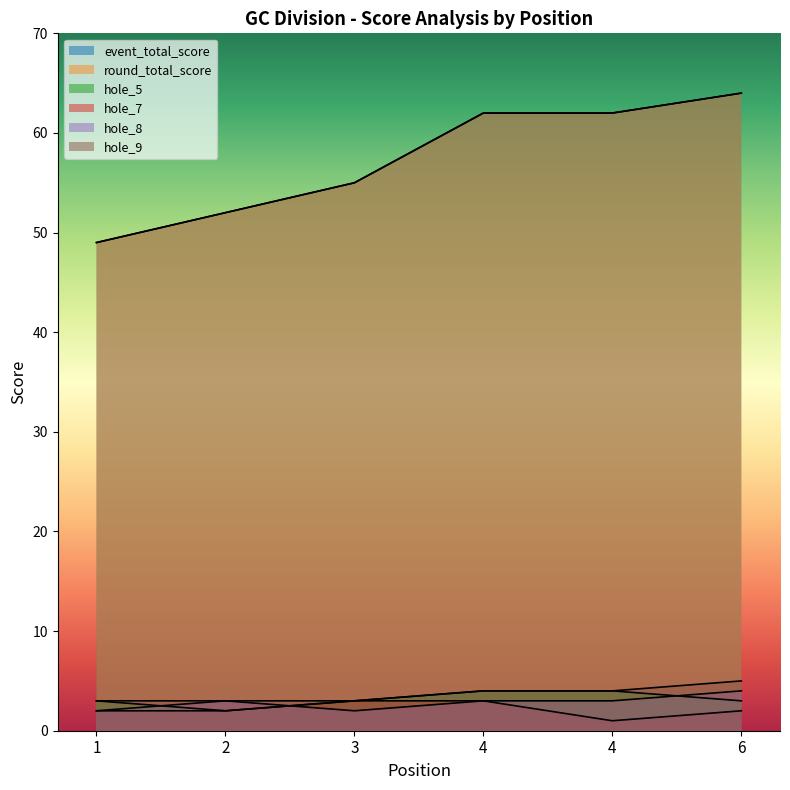

Is the value of event_total_score at 2 greater than the value of hole_7 at 6?

Yes